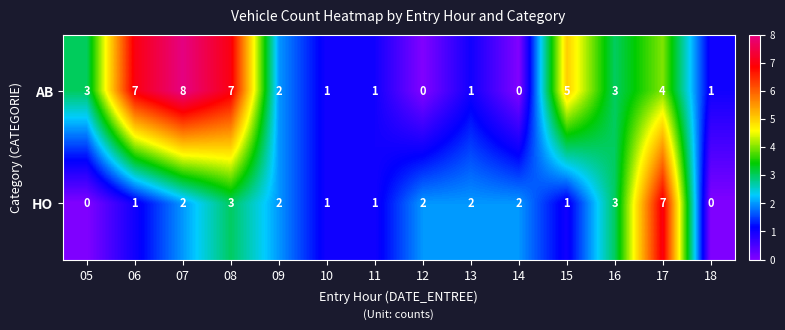

How many values in HO are above zero?

12